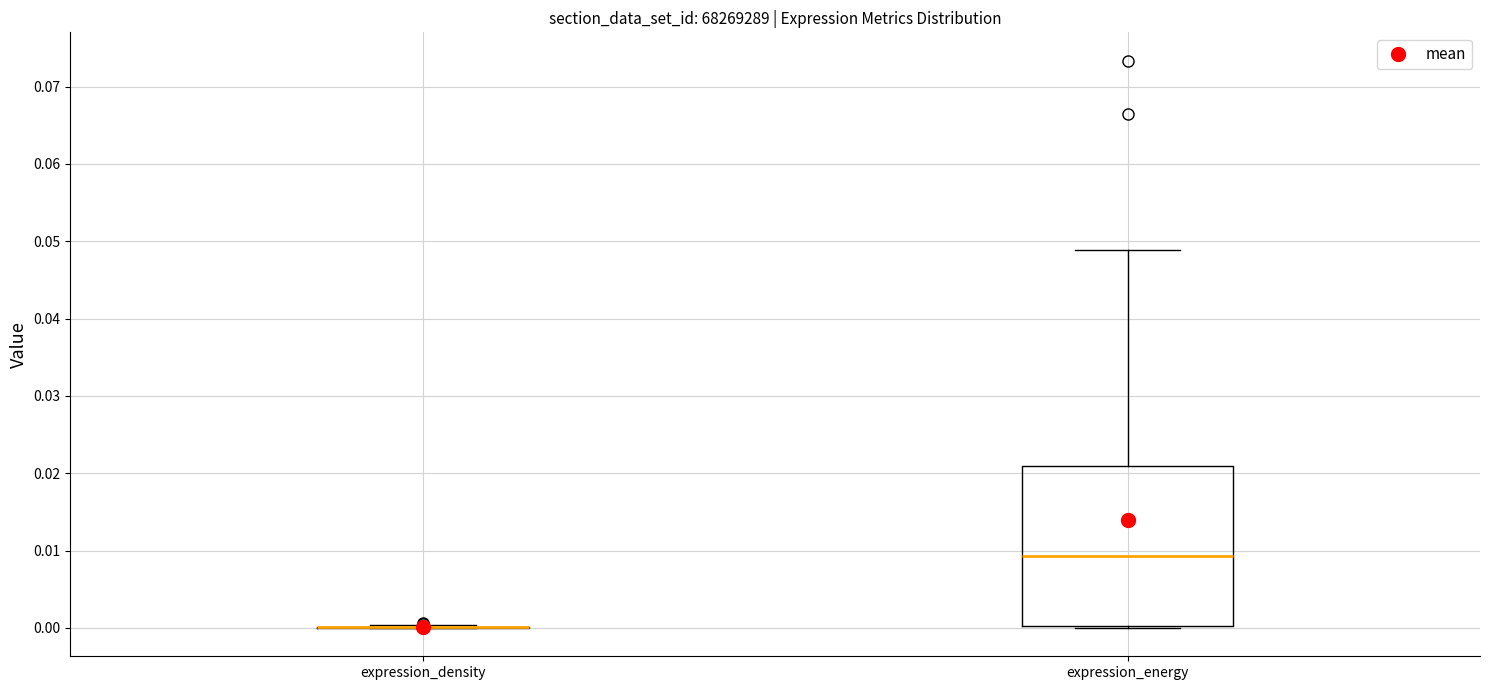

Reading left to right, read every box against the y-axis: the position of its median line, the range the box covers, and the ends of its whiskers. The values are not printed on the chart, so give them approximately, as read against the axis.

expression_density: box collapsed to a line at 0.000, whiskers 0.000 to 0.000
expression_energy: median 0.009, box 0.000 to 0.021, whiskers 0.000 to 0.049